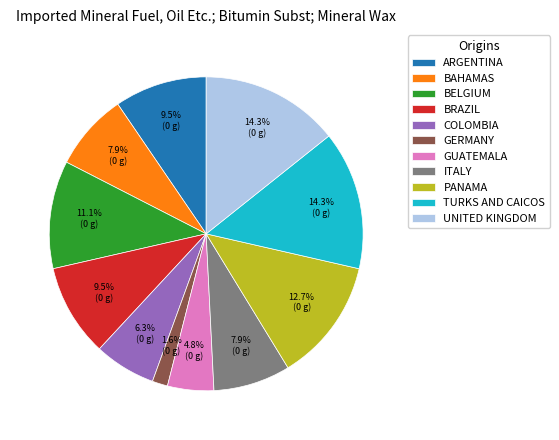

Is there a majority slice in this chart?

No